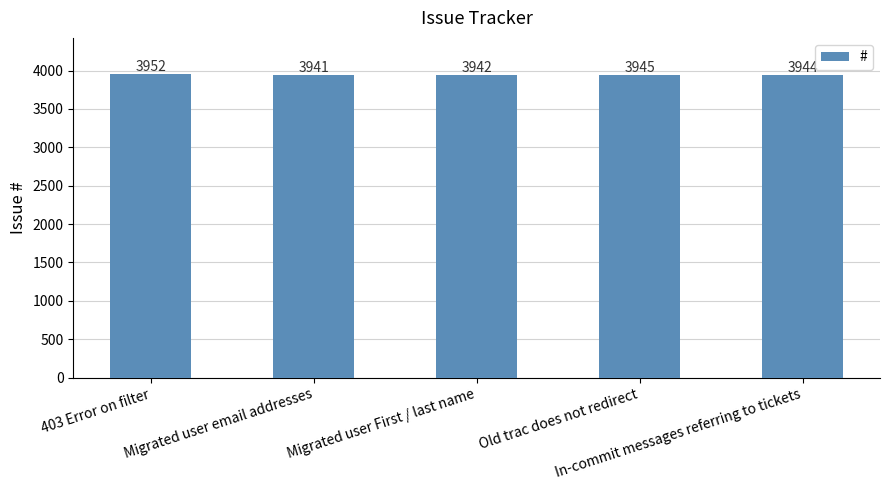

Approximately how many times larger is the value at In-commit messages referring to tickets compared to Migrated user First / last name?

1.0